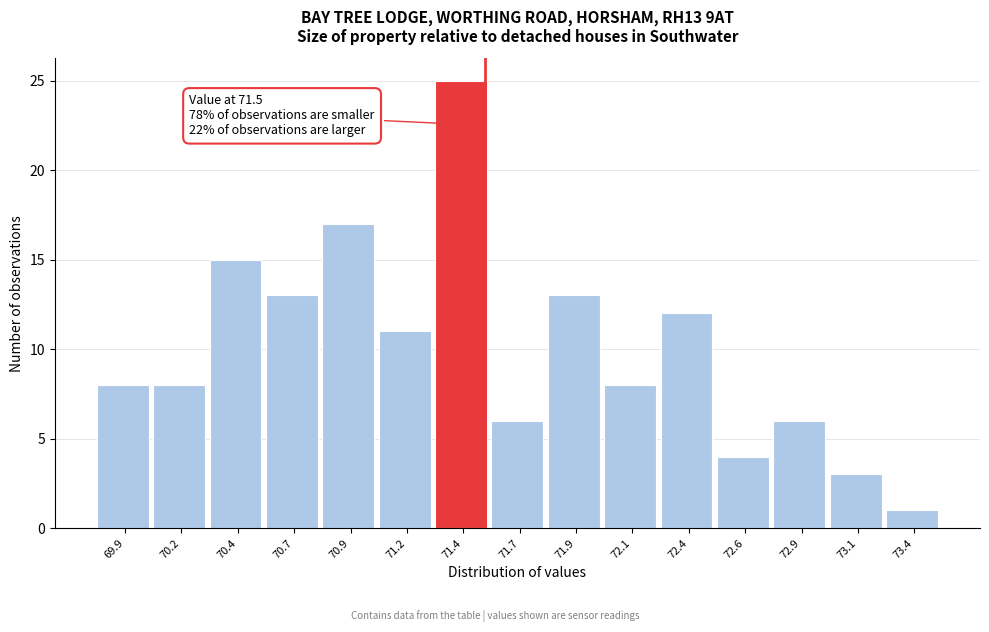

Reading right to left, transcribe all the data shown in this chart.

73.4=1	73.1=3	72.9=6	72.6=4	72.4=12	72.1=8	71.9=13	71.7=6	71.4=25	71.2=11	70.9=17	70.7=13	70.4=15	70.2=8	69.9=8